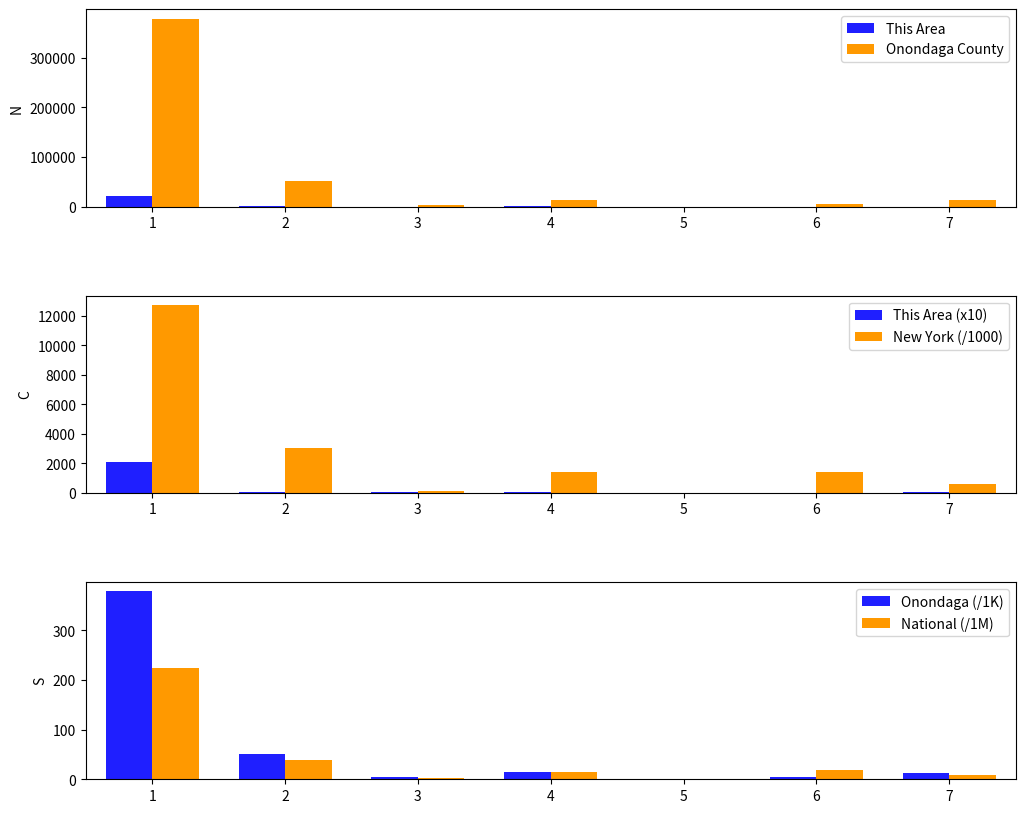

Reading right to left, extract all data points from this chart.

This Area: 373.0	113.0	4.0	502.0	340.0	882.0	20887.0
Onondaga County: 13022.0	5479.0	148.0	14454.0	3818.0	51220.0	378885.0
This Area (x10): 37.3	11.3	0.4	50.2	34.0	88.2	2088.7
New York (/1000): 585.8	1441.6	8.8	1420.2	106.9	3073.8	12741.0
Onondaga (/1K): 13.0	5.5	0.1	14.5	3.8	51.2	378.9
National (/1M): 9.0	19.1	0.5	14.7	2.9	38.9	223.6